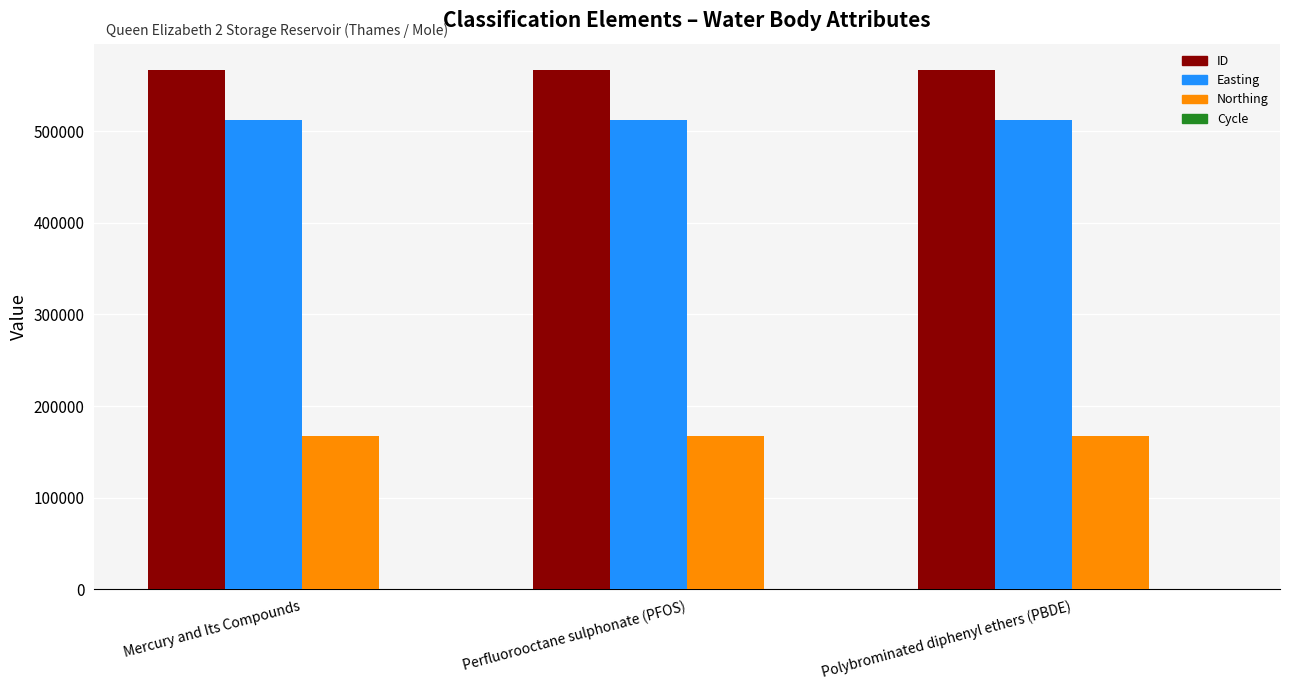

What is the highest value of the Northing series?

166972